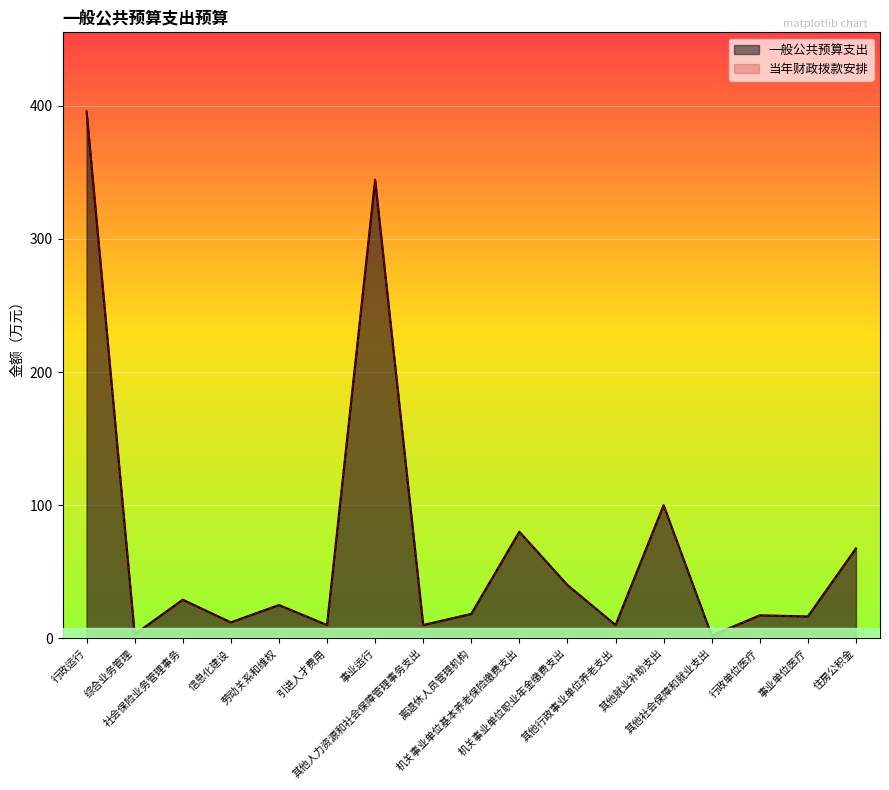

What value does the 行政运行 series have at 其他行政事业单位养老支出?

10.0